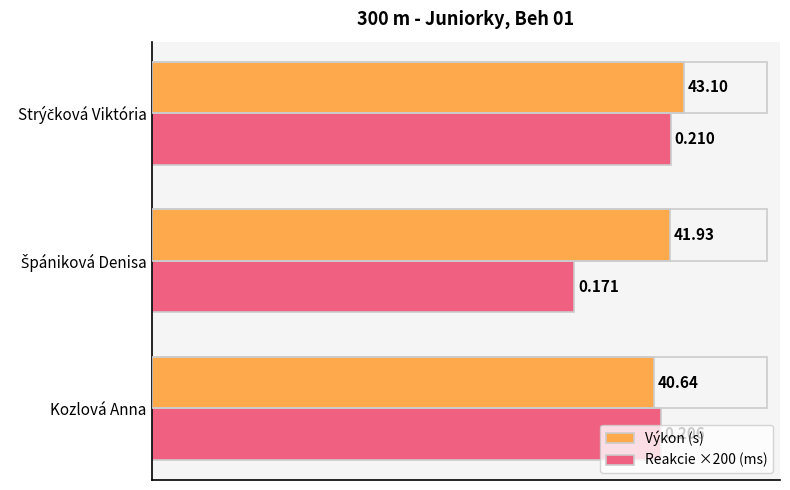

What is the difference between the second highest and minimum values in the Výkon (s) series?

1.3